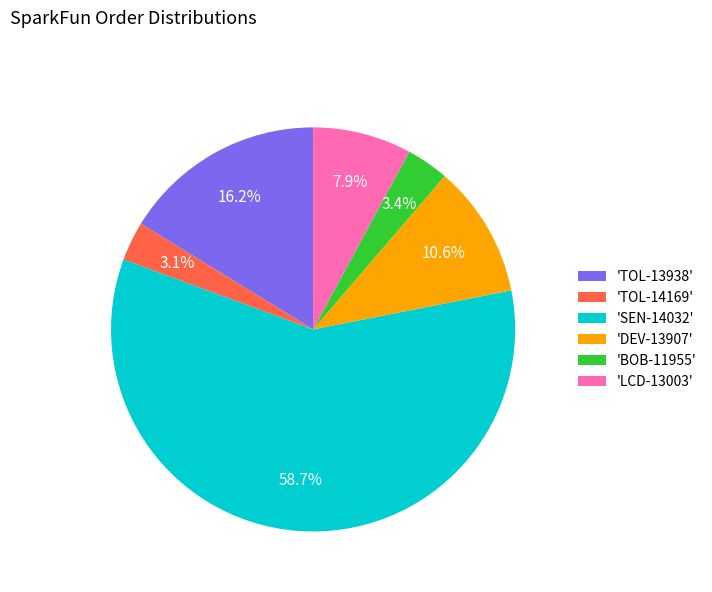

Which has a higher value, 'LCD-13003' or 'TOL-14169'?

'LCD-13003'